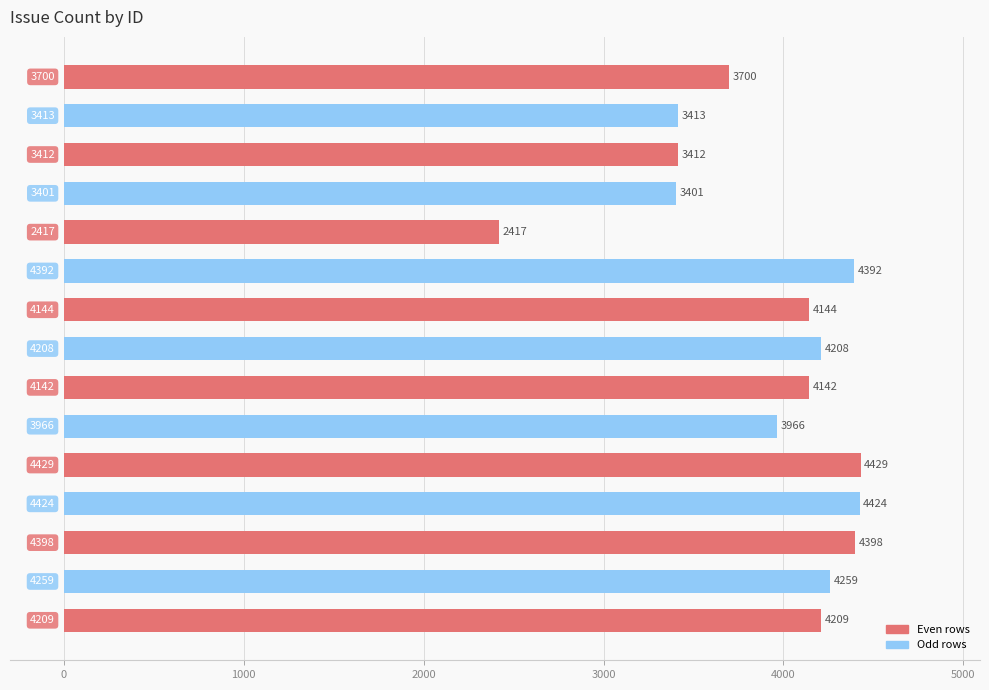

What is the minimum value shown in the chart?

2417